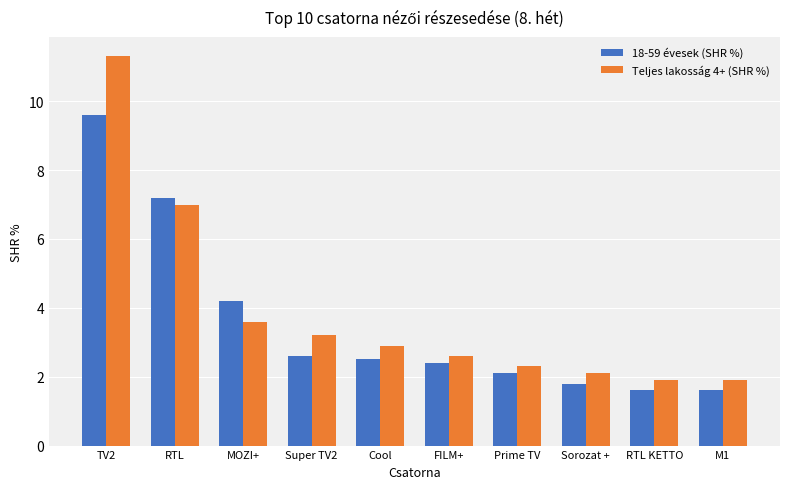

How many values in the Teljes lakosság 4+ (SHR %) series exceed 2?

8